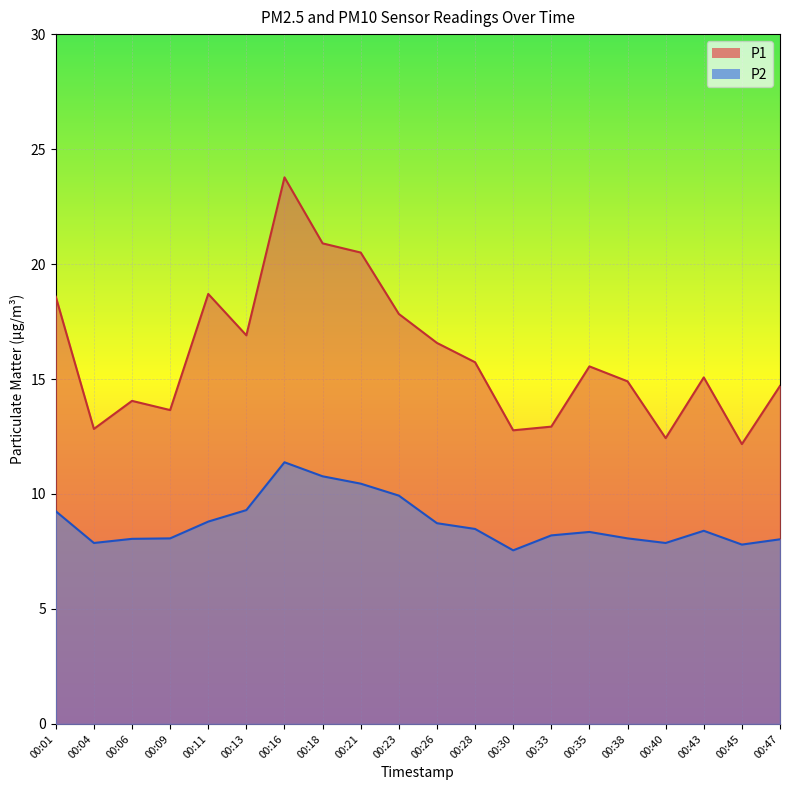

Where is the first local minimum for P2?

00:04